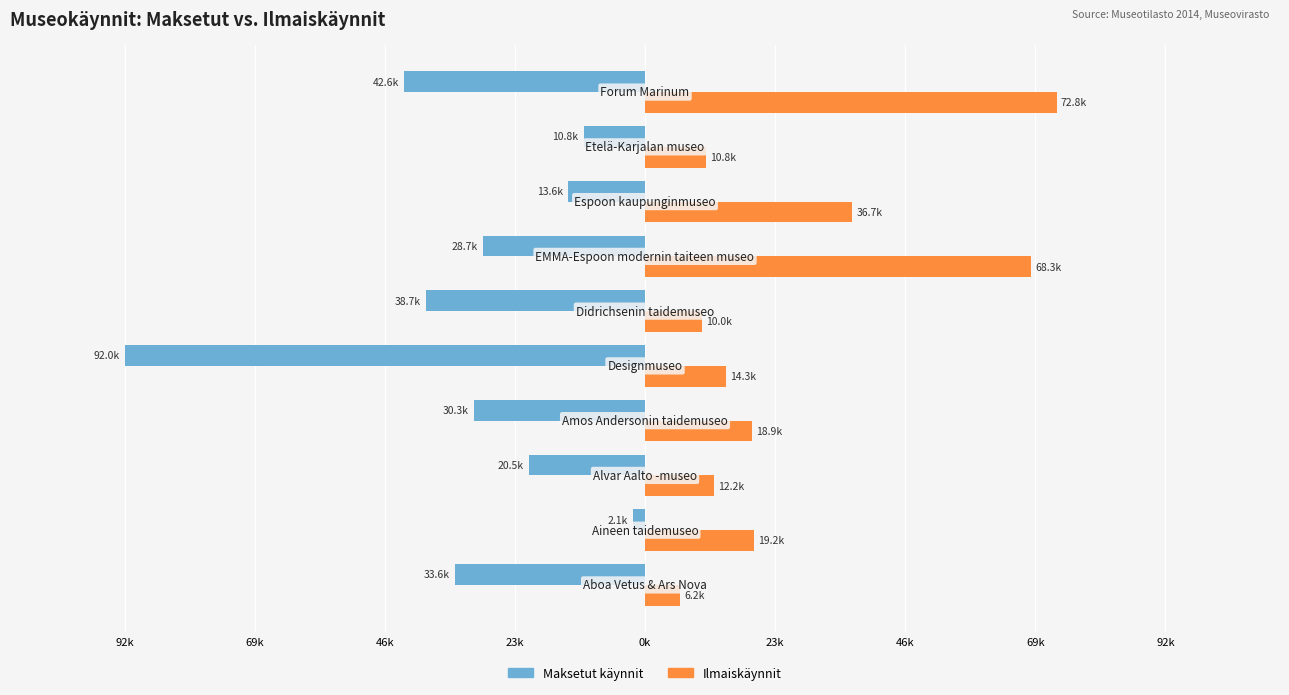

How many data points does each series have?

10